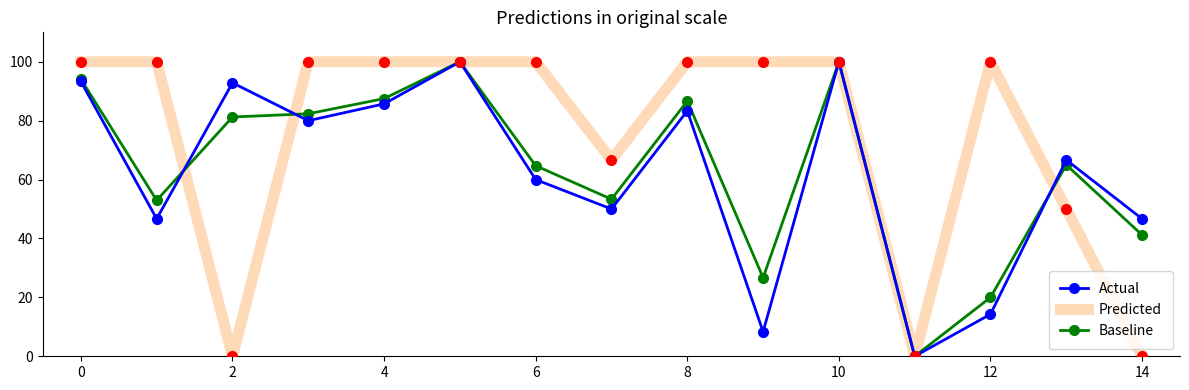

What is the maximum value for Predicted?

100.0